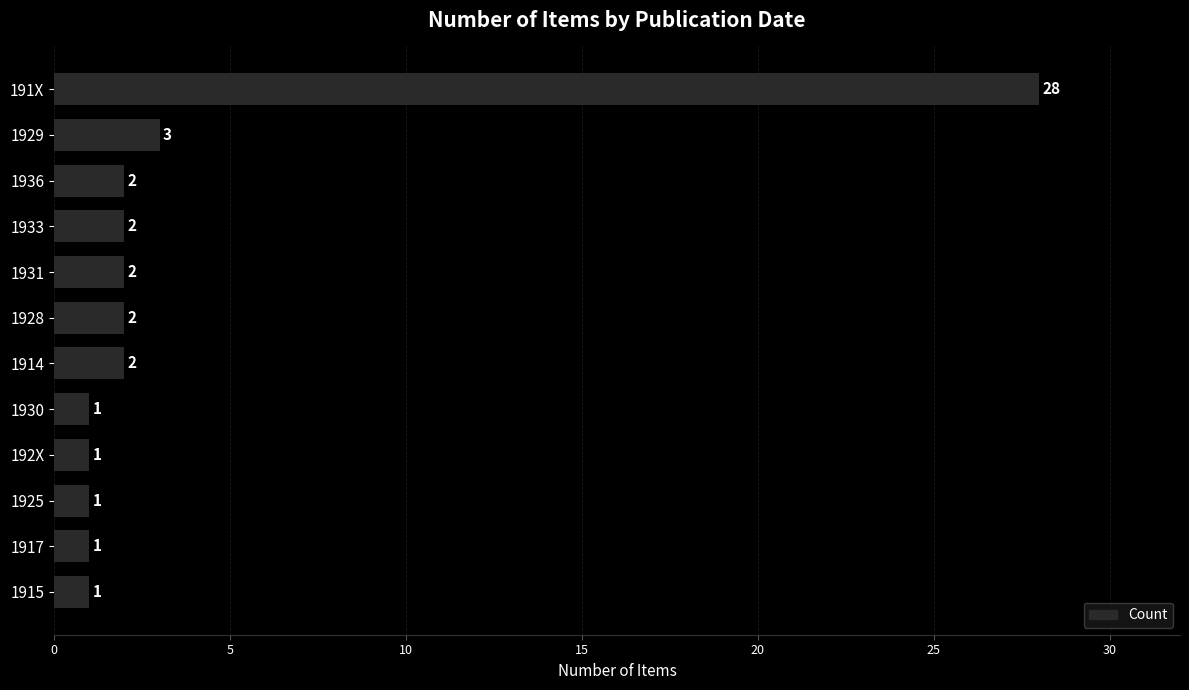

What is the smallest value displayed?

1